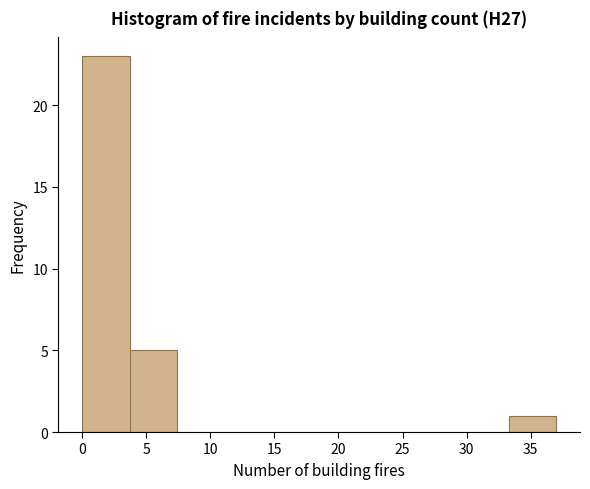

Which range on the x-axis has the tallest bar?

0.0 to 3.7